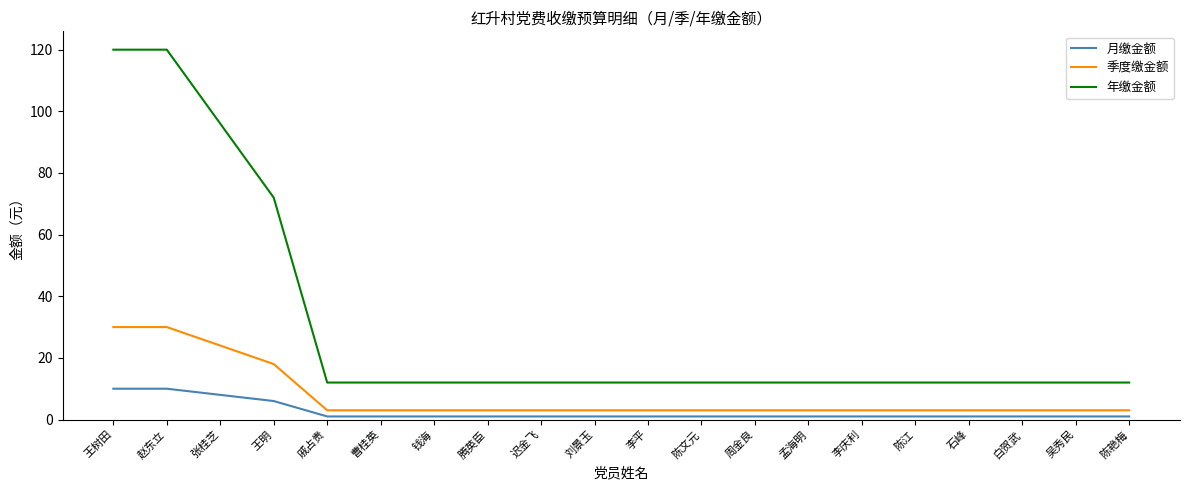

Which series has the largest range (max minus min)?

年缴金额